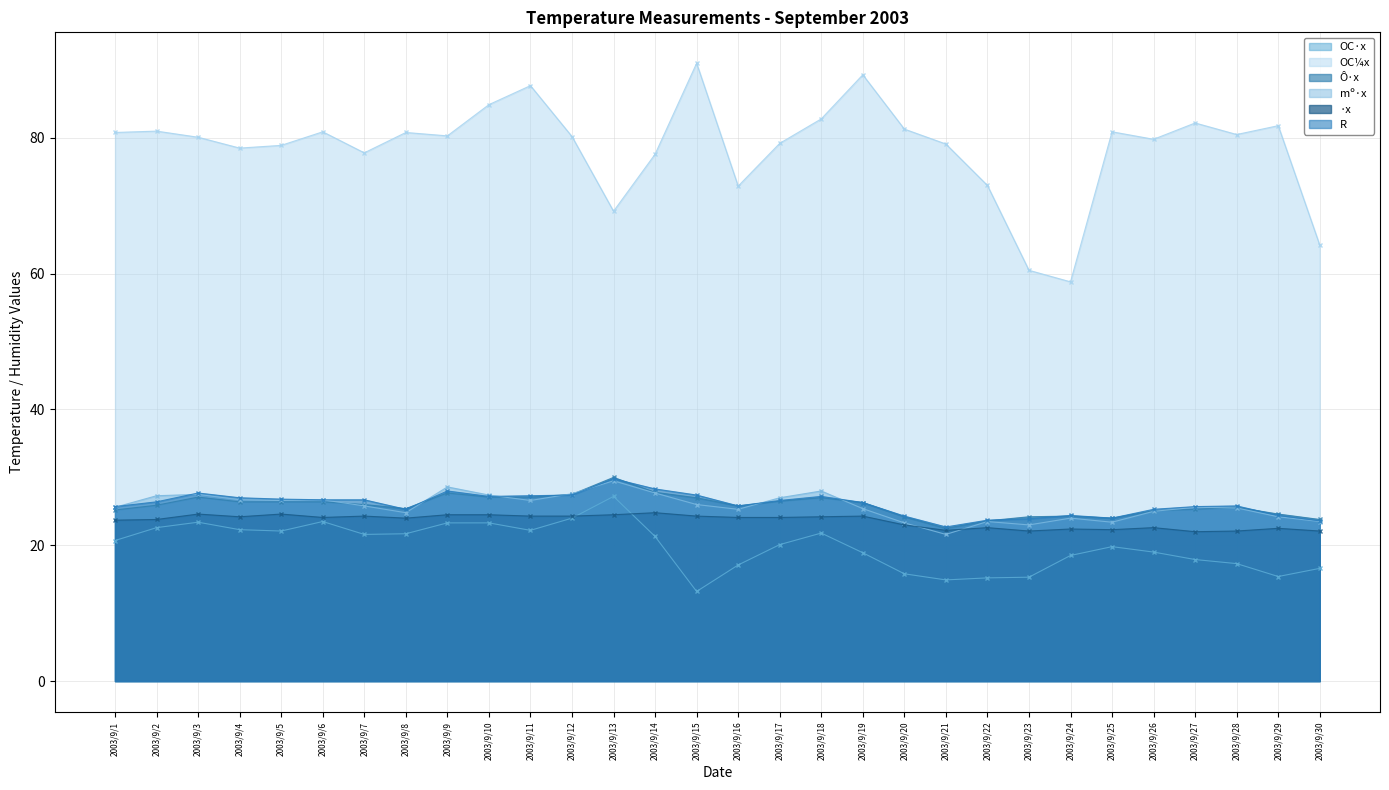

How many data points in OC·x - line are above 20?

16